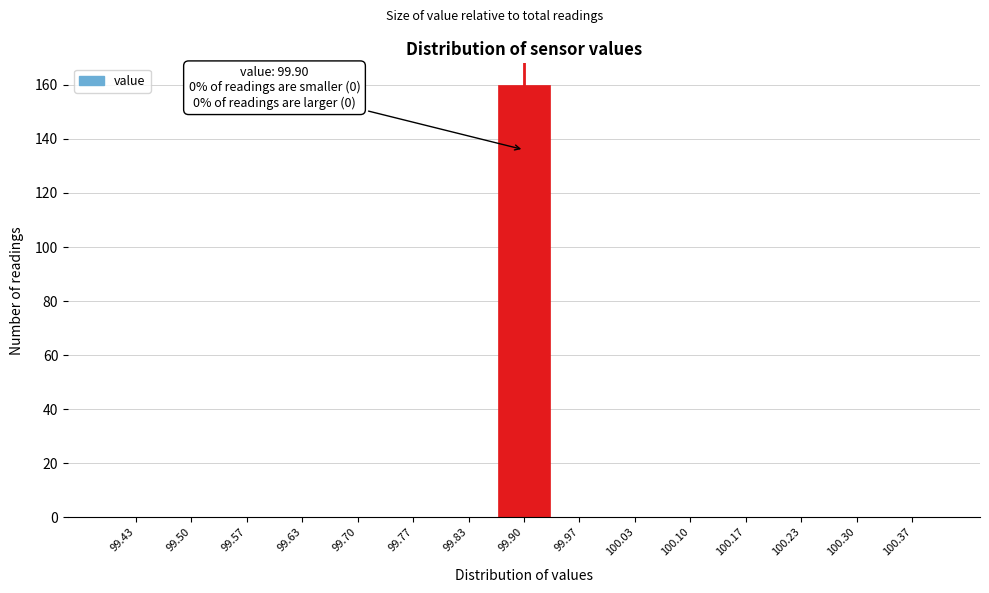

Which range on the x-axis has the tallest bar?

99.87 to 99.93